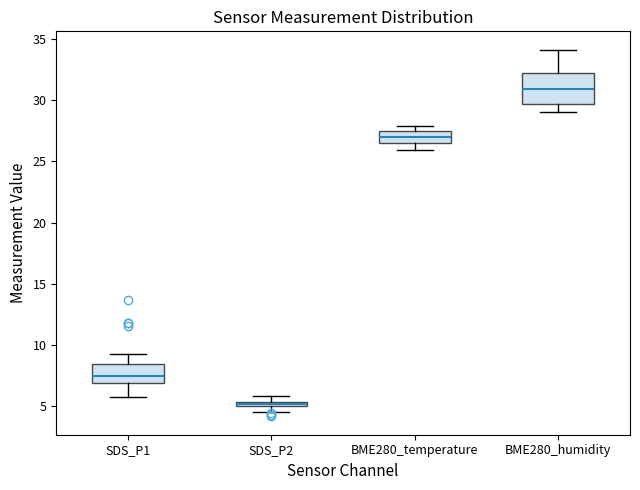

Comparing the boxes themselves (not the whiskers), which one is the tallest?

BME280_humidity